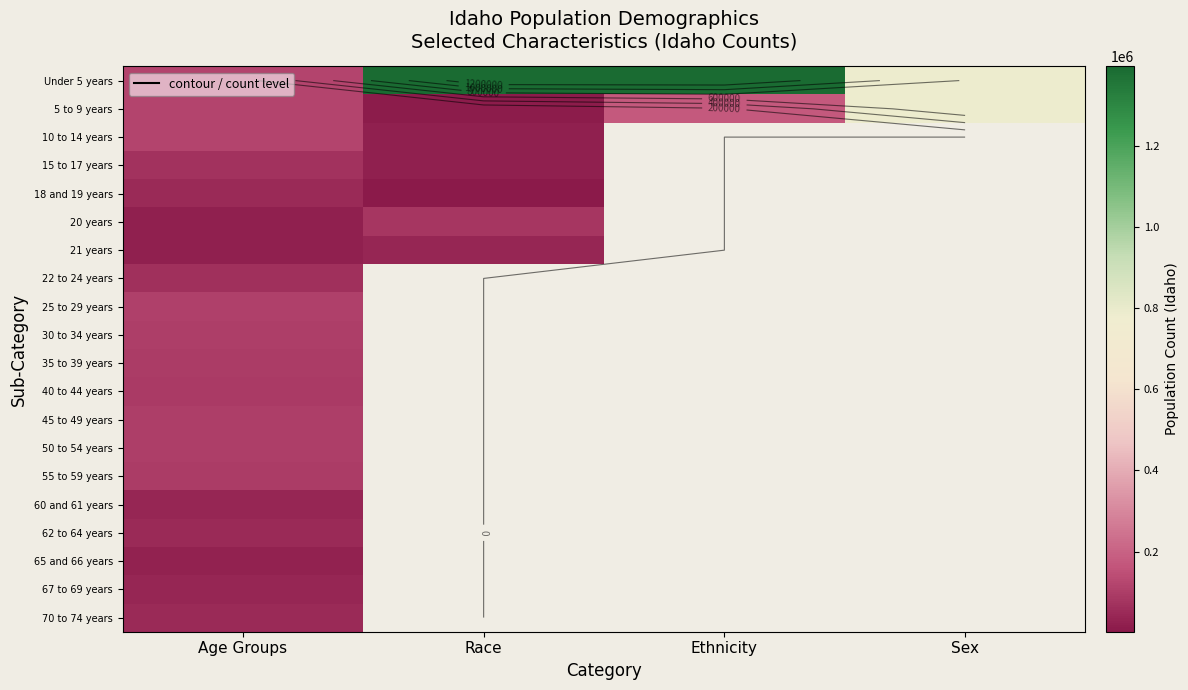

At how many categories does at least one series exceed 542457?

3